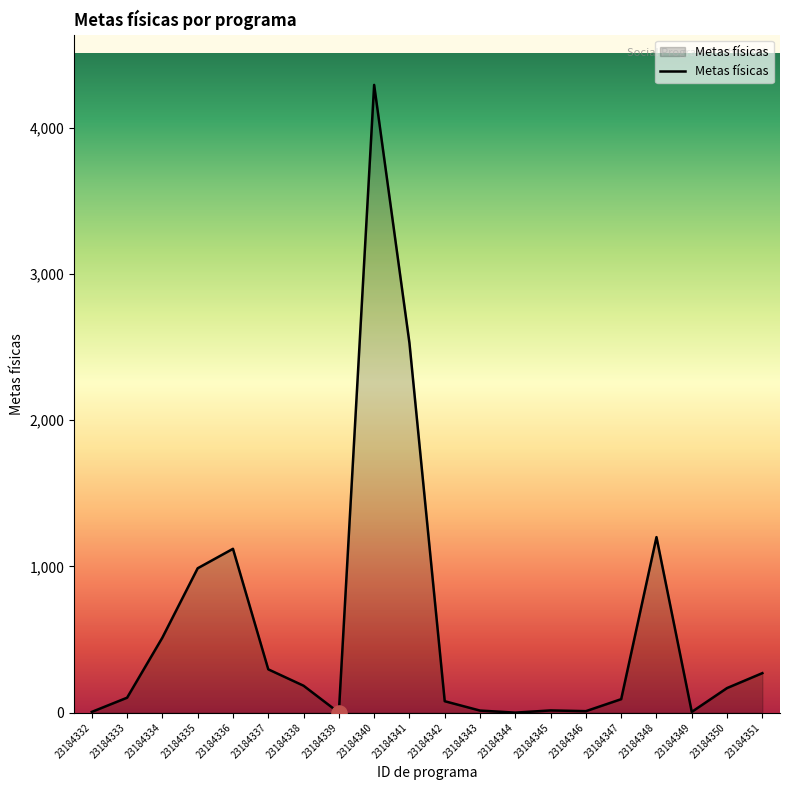

What is the ratio of the value at 23184347 to the value at 23184336?

0.1